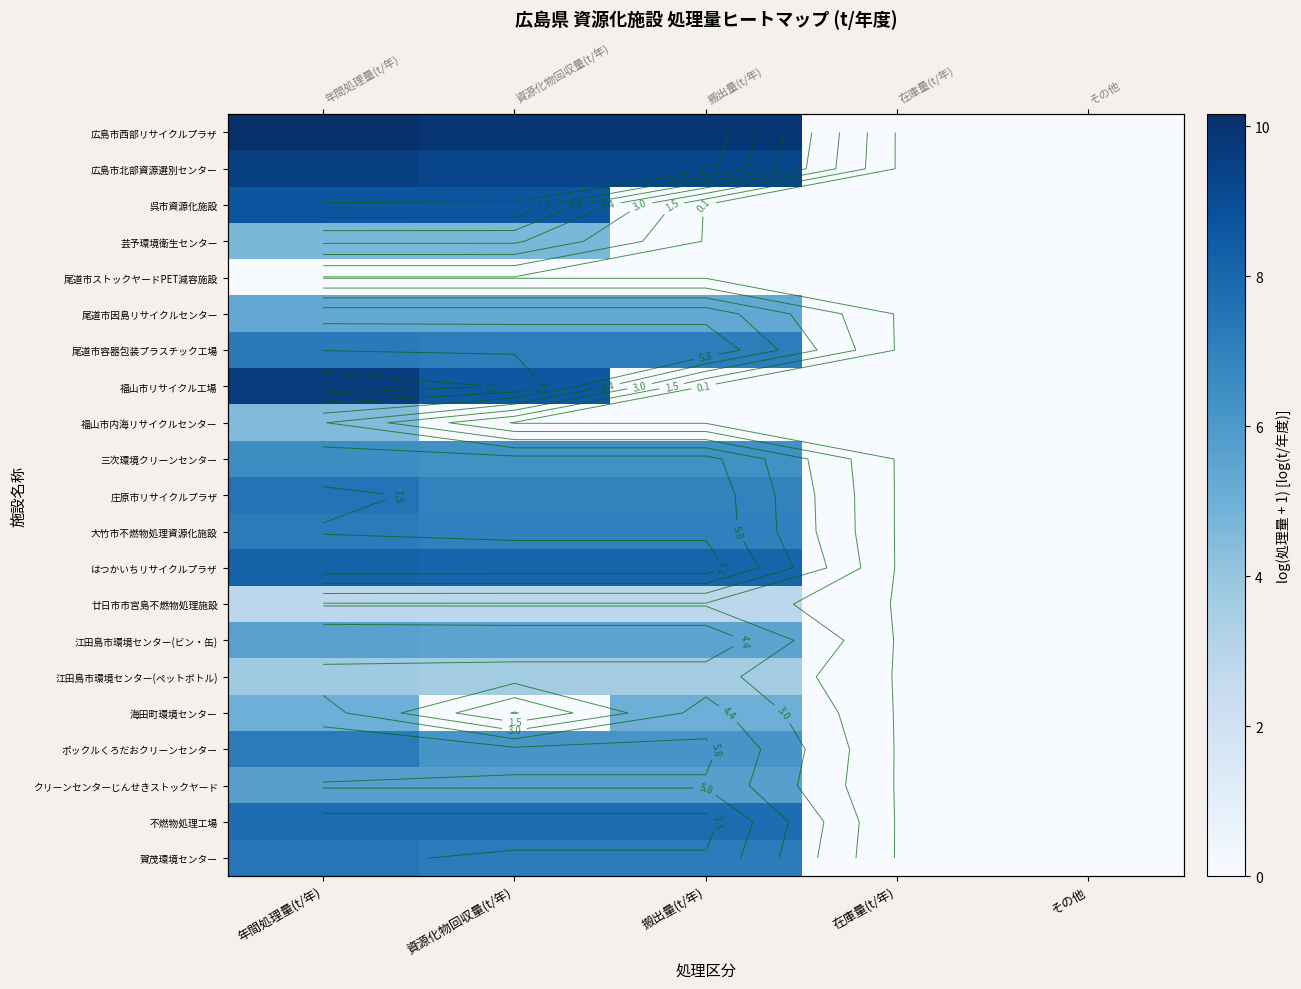

Rank the series by their maximum value, from highest to lowest.

広島市西部リサイクルプラザ, 福山市リサイクル工場, 広島市北部資源選別センター, 呉市資源化施設, はつかいちリサイクルプラザ, 不燃物処理工場, 庄原市リサイクルプラザ, 賀茂環境センター, 尾道市容器包装プラスチック工場, 大竹市不燃物処理資源化施設, ポックルくろだおクリーンセンター, 三次環境クリーンセンター, クリーンセンターじんせきストックヤード, 江田島市環境センター(ビン・缶), 尾道市因島リサイクルセンター, 海田町環境センター, 芸予環境衛生センター, 福山市内海リサイクルセンター, 江田島市環境センター(ペットボトル), 廿日市市宮島不燃物処理施設, 尾道市ストックヤードPET減容施設